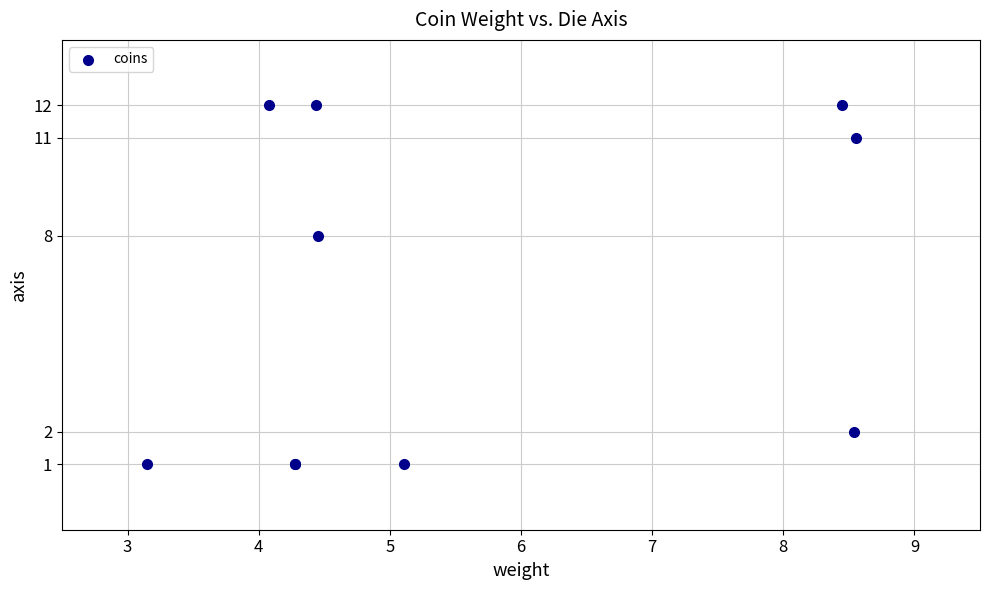

What Y value in the scatter plot is closest to 6?

8